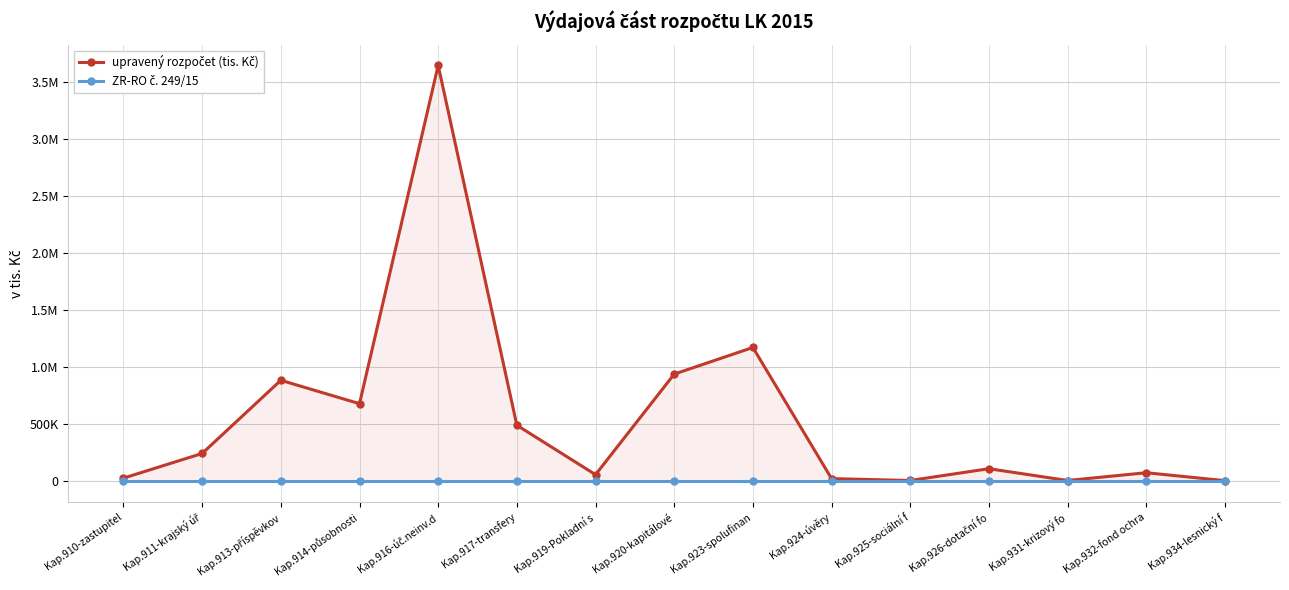

Does the chart display data point markers on the line(s)?

Yes